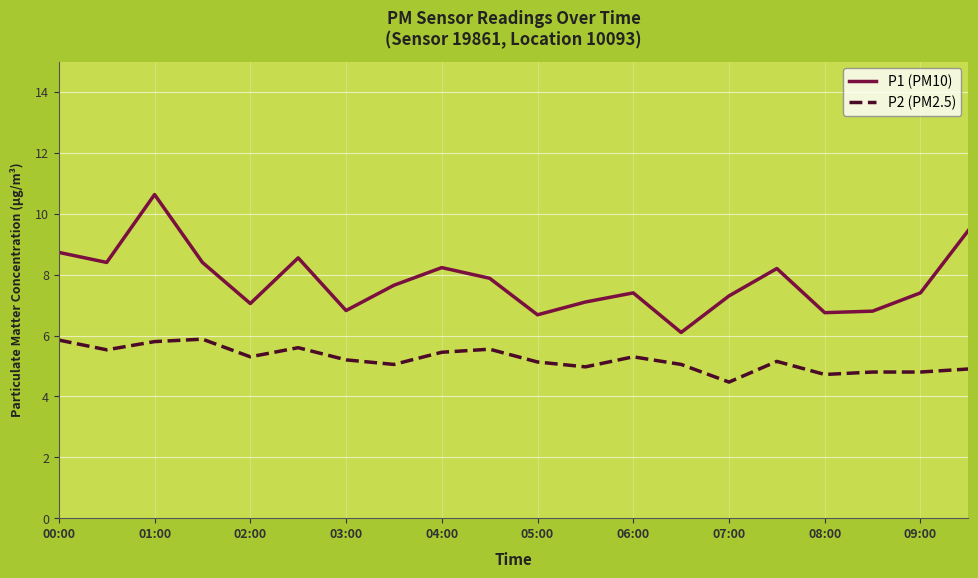

True or false: P2 (PM2.5) and P1 (PM10) cross at least once.

False